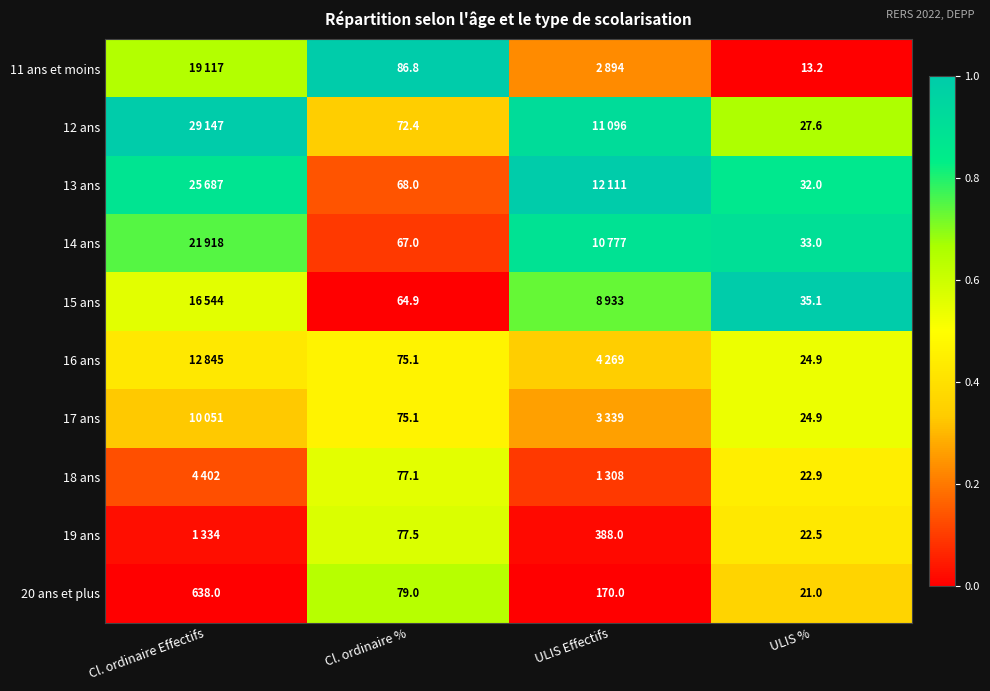

At which label does 11 ans et moins reach its minimum?

ULIS %